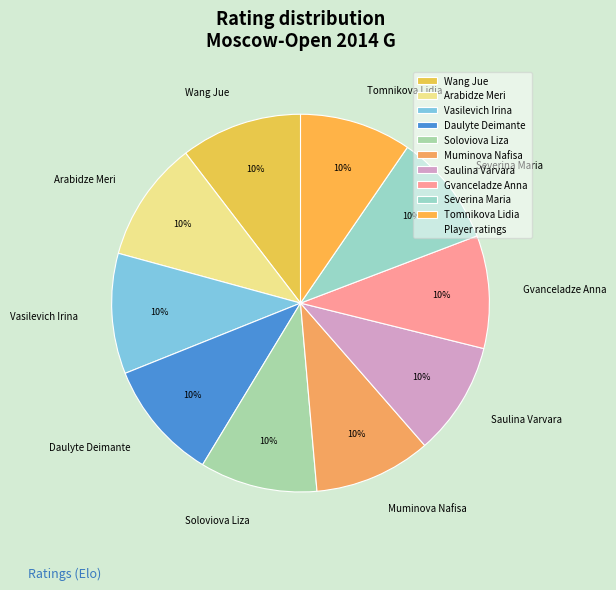

How many segments does this pie chart have?

10